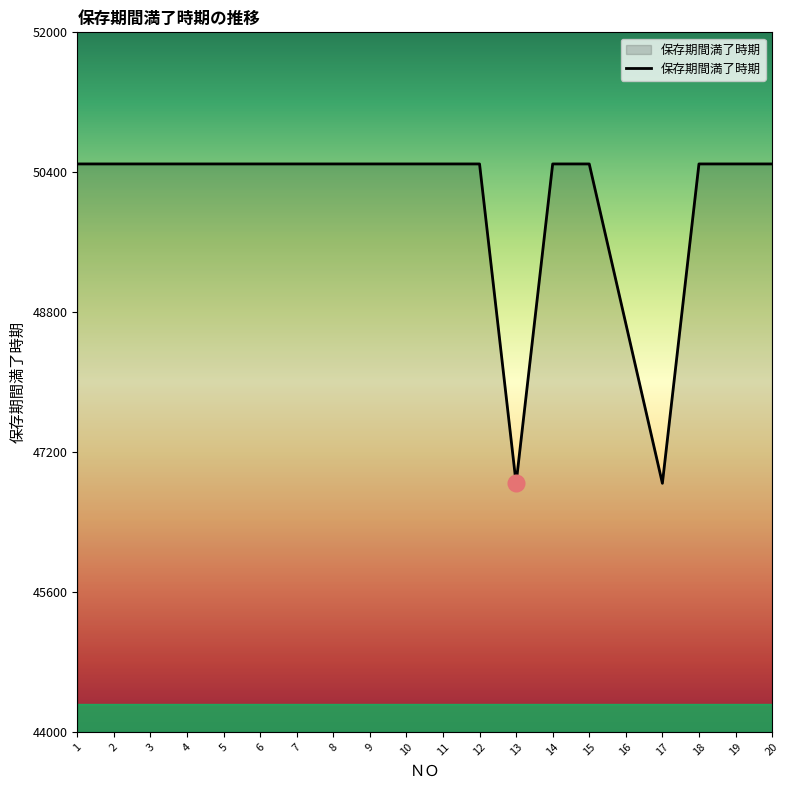

Reading right to left, extract all data points from this chart.

20=50495	19=50495	18=50495	17=46843	16=48669	15=50495	14=50495	13=46843	12=50495	11=50495	10=50495	9=50495	8=50495	7=50495	6=50495	5=50495	4=50495	3=50495	2=50495	1=50495